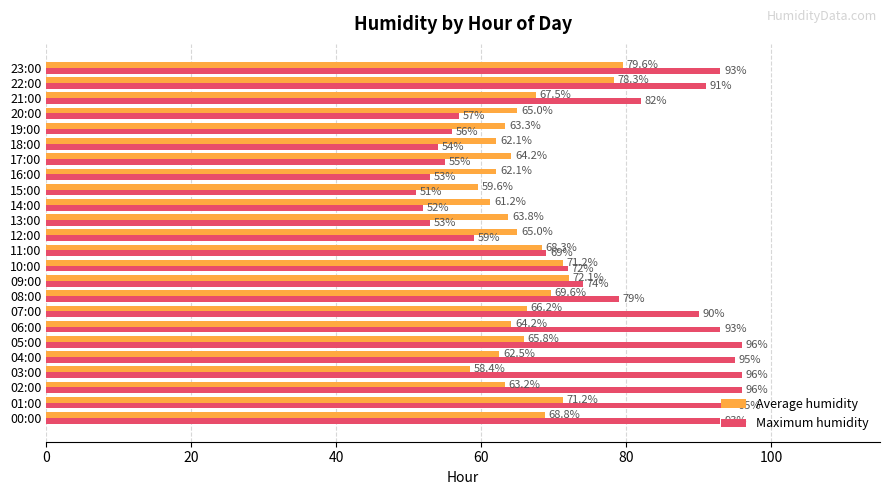

Which category has the lowest value in the Maximum humidity series?

15:00